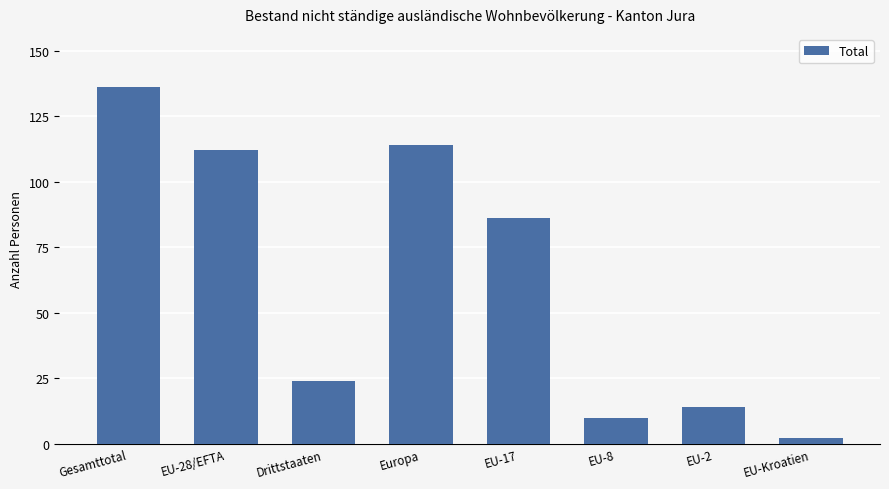

What is the value of the 2nd bar from the left?

112